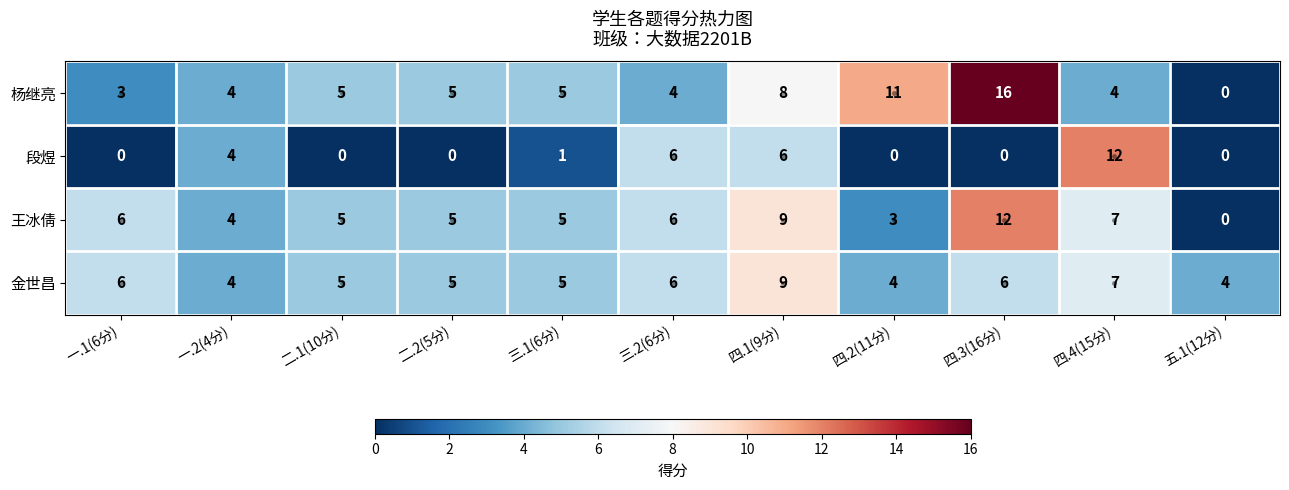

The 金世昌 series shows 3 at 二.1(10分). True or false?

False